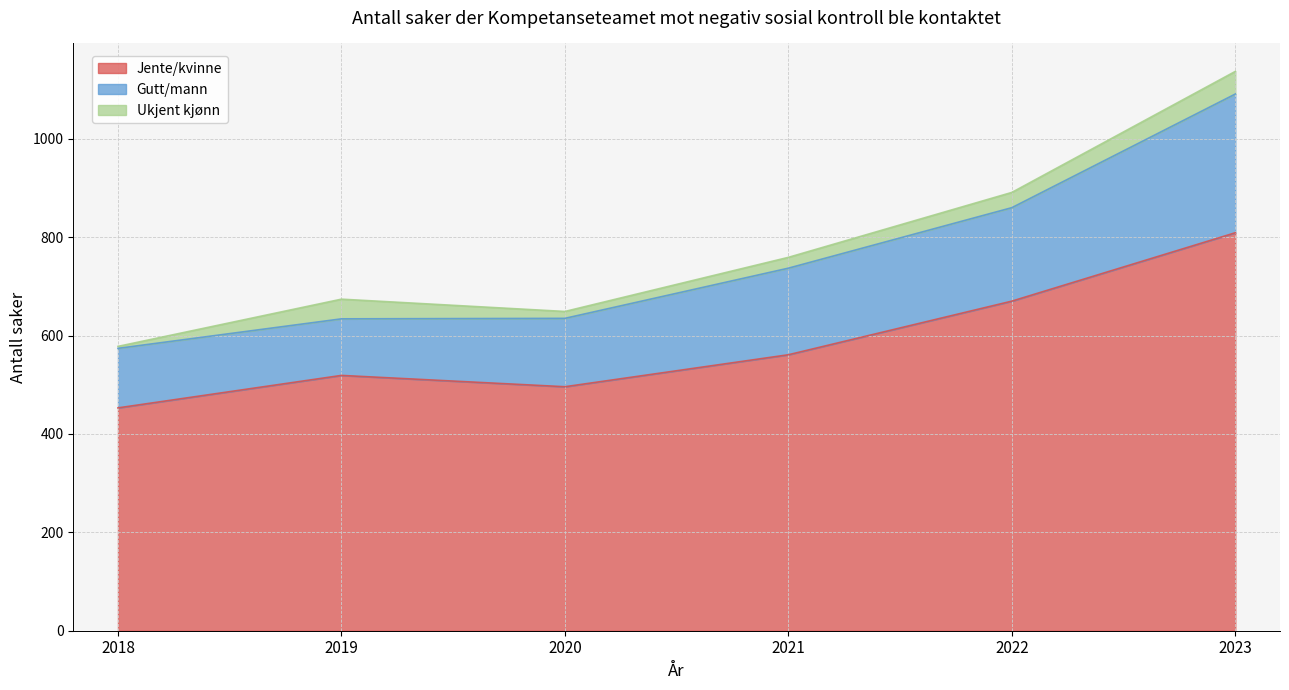

Between 2019 and 2021, which is larger?

2021